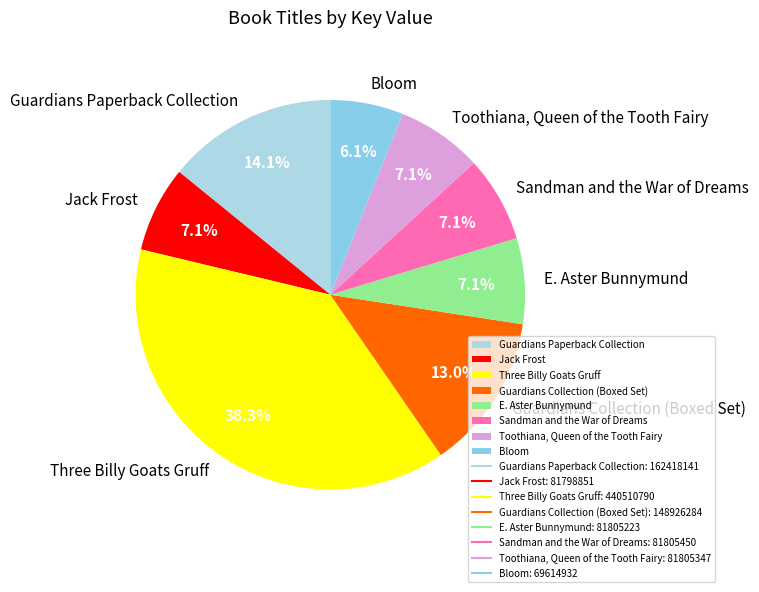

Count the number of slices in the pie.

8